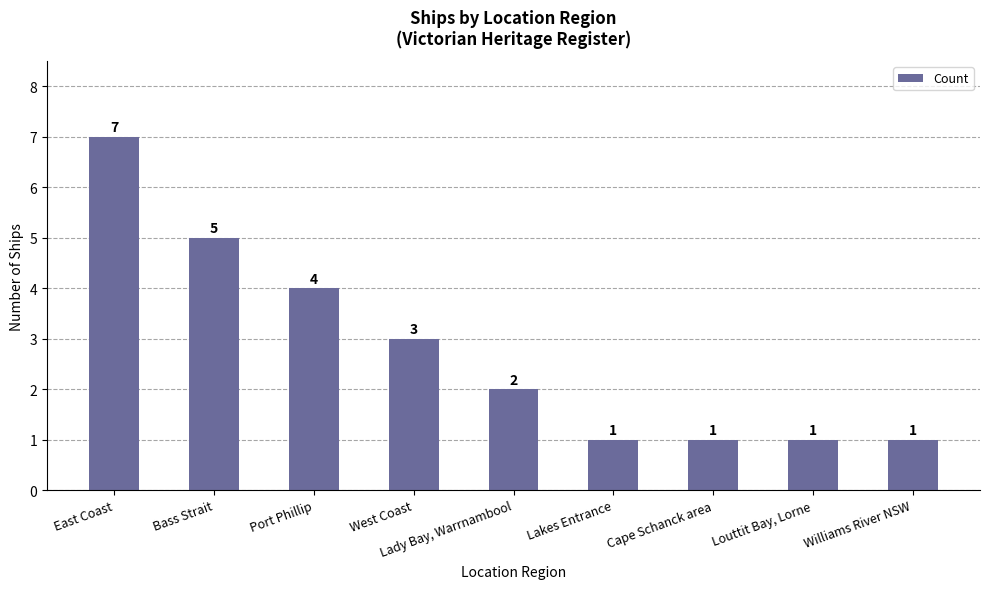

What is the change in value from East Coast to West Coast?

-4